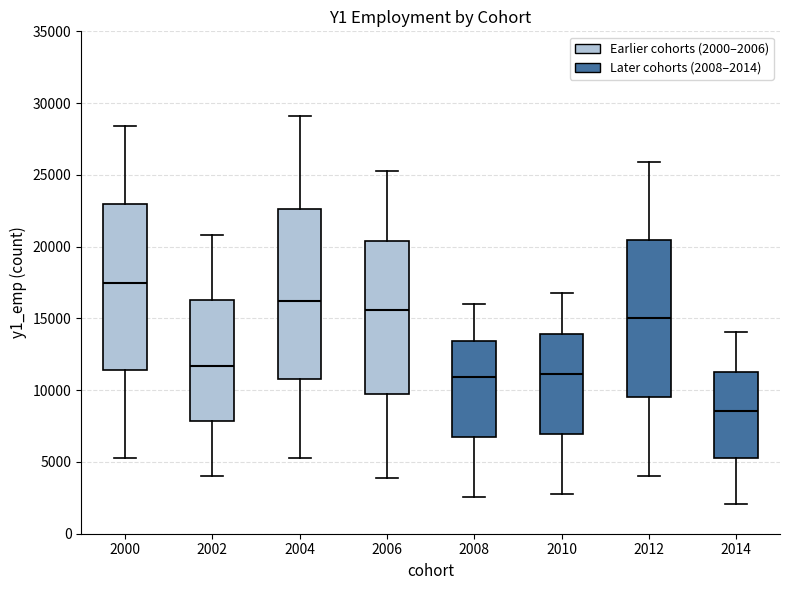

Which box's median line is the lowest?

2014